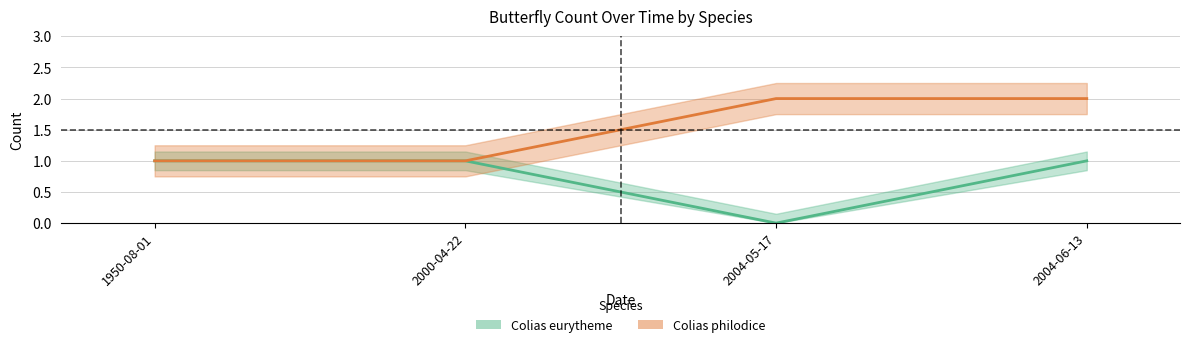

Where is the first local minimum for Colias eurytheme?

2004-05-17